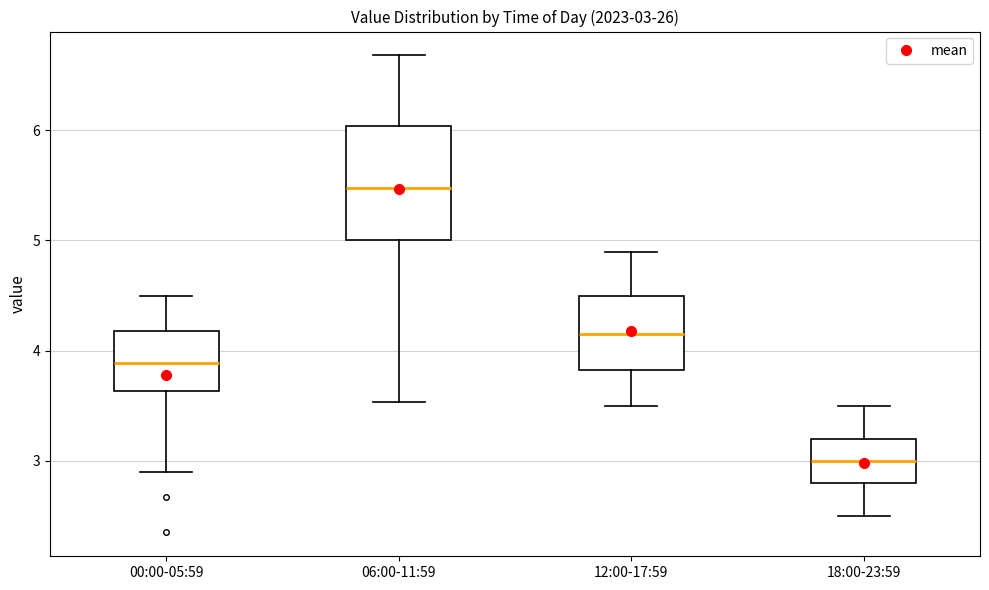

Comparing the boxes themselves (not the whiskers), which one is the tallest?

06:00-11:59